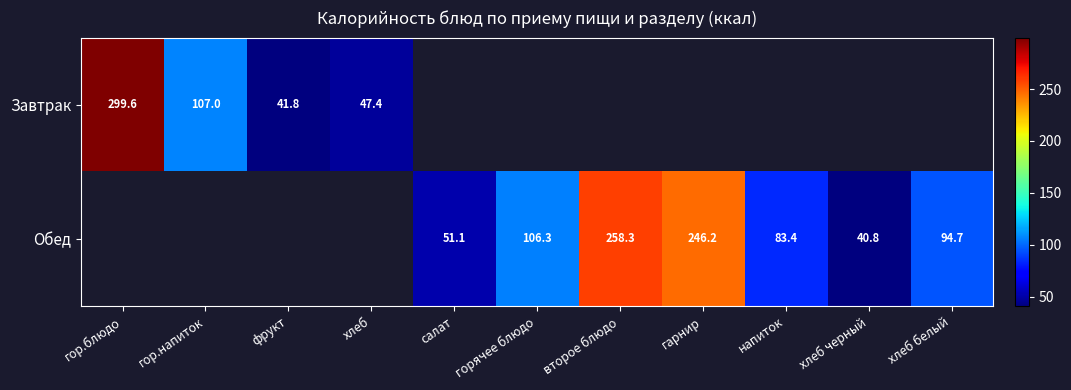

Is the value of Завтрак at гор.напиток greater than the value of Обед at хлеб белый?

Yes